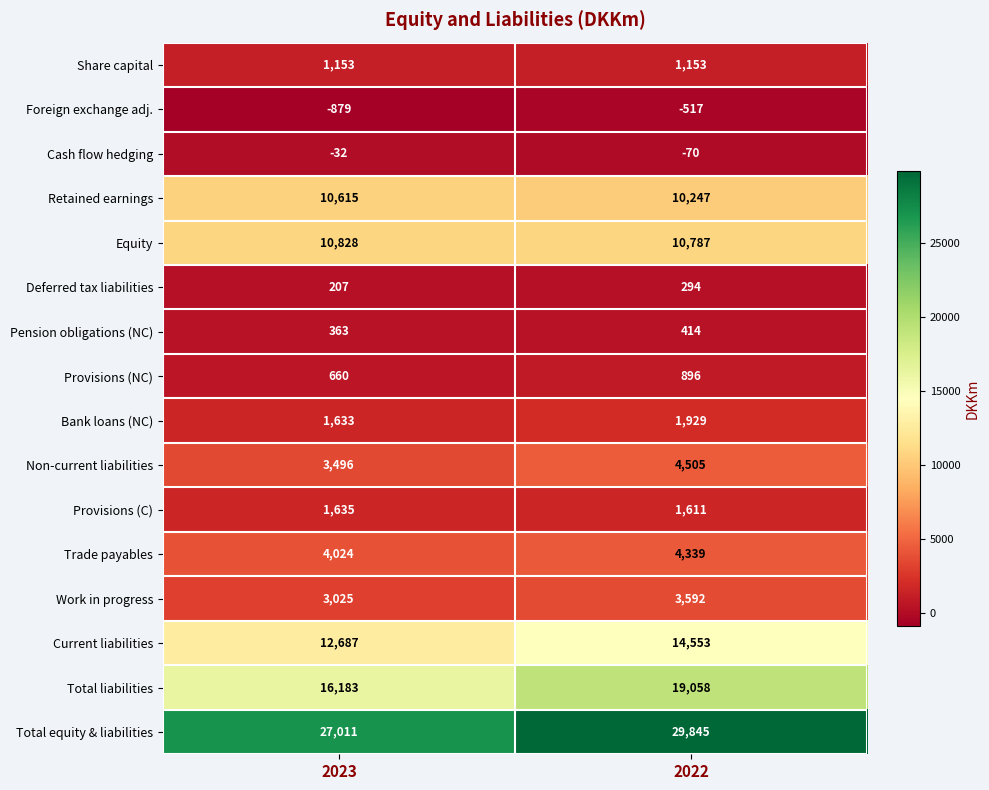

At which category is the sum across all series the highest?

2022